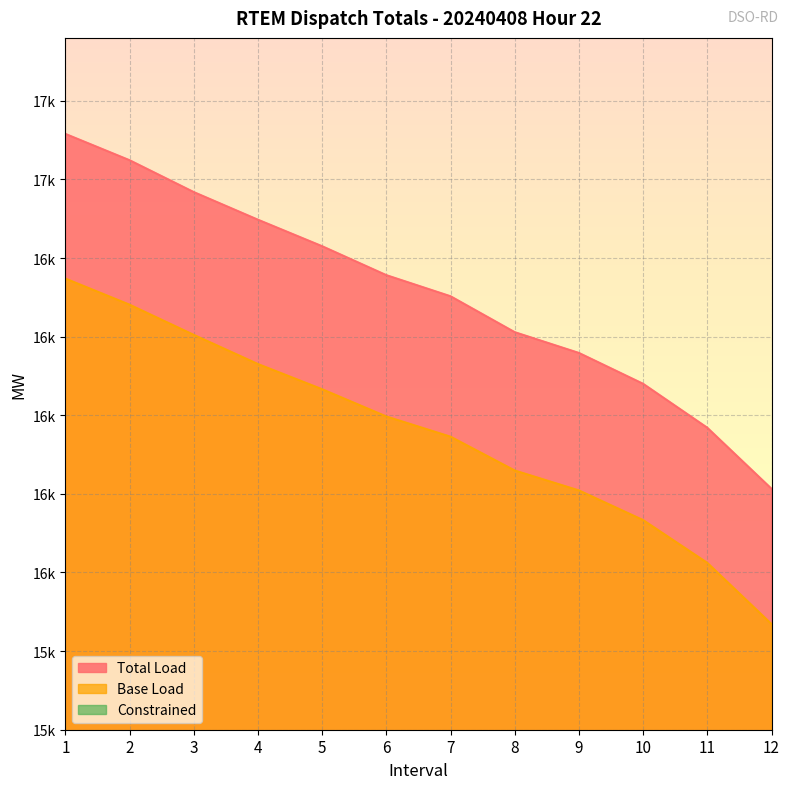

Reading right to left, transcribe all the data shown in this chart.

Total Load: 15766.2	15960.2	16100.0	16198.1	16264.2	16378.4	16445.5	16537.5	16621.8	16709.7	16811.0	16894.7
Base Load: 15336.0	15530.5	15666.6	15760.9	15824.3	15931.8	15996.1	16082.7	16162.8	16255.6	16351.6	16434.6
Constrained: 430.2	429.7	433.4	437.2	439.9	446.7	449.4	454.8	459.0	454.2	459.4	460.1